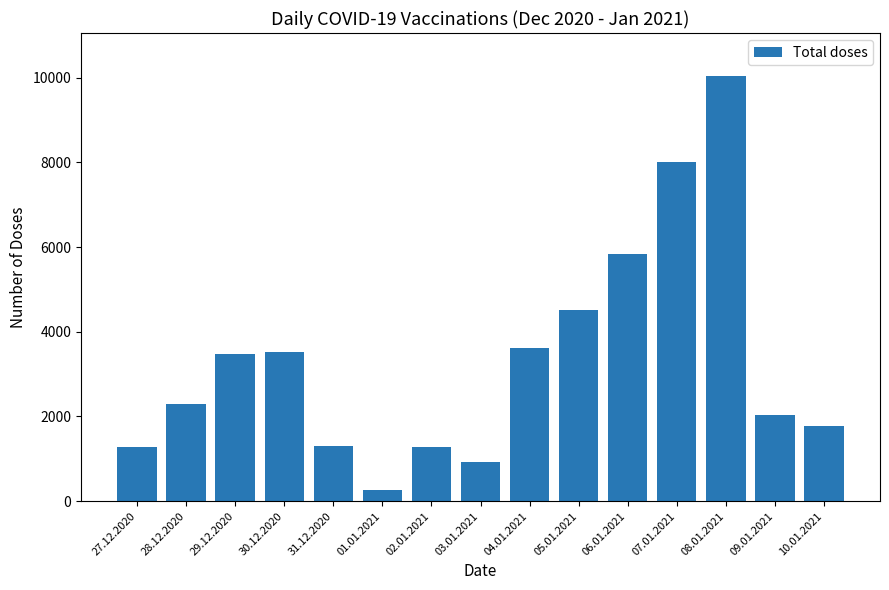

How many distinct data groups are displayed?

1